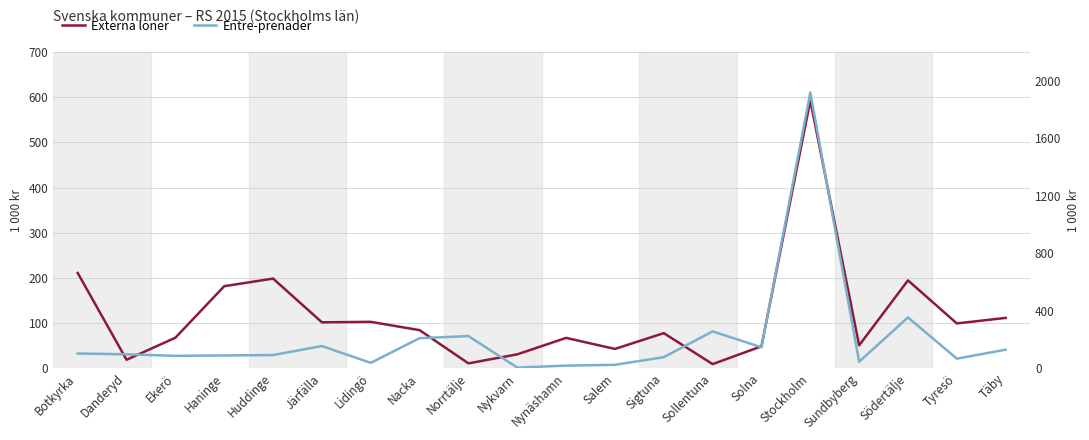

What is the label of the 18th point from the right?

Ekerö